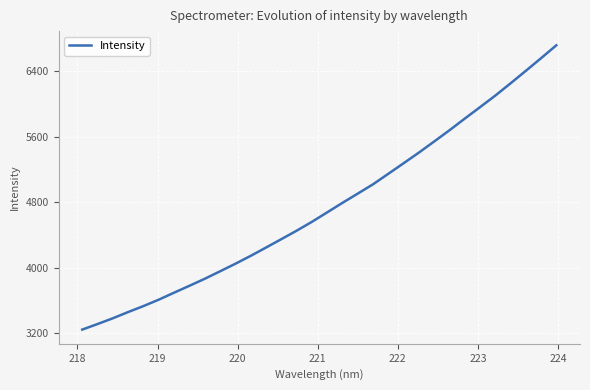

How many lines are shown in the chart?

1